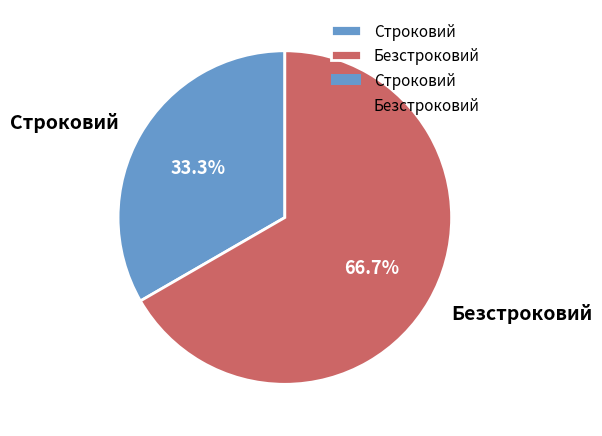

Count the number of slices in the pie.

2